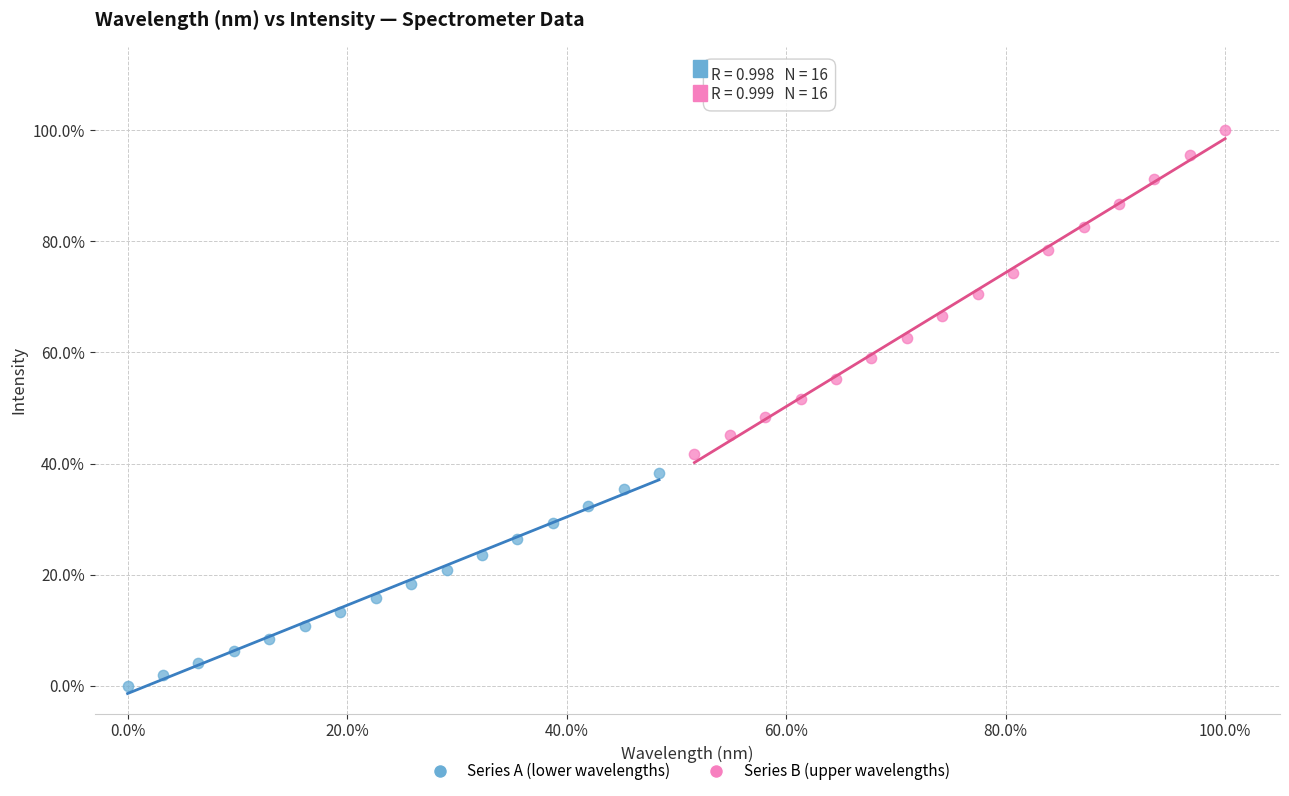

What are all the series names shown in the legend?

Series A (lower wavelengths), Series B (upper wavelengths)